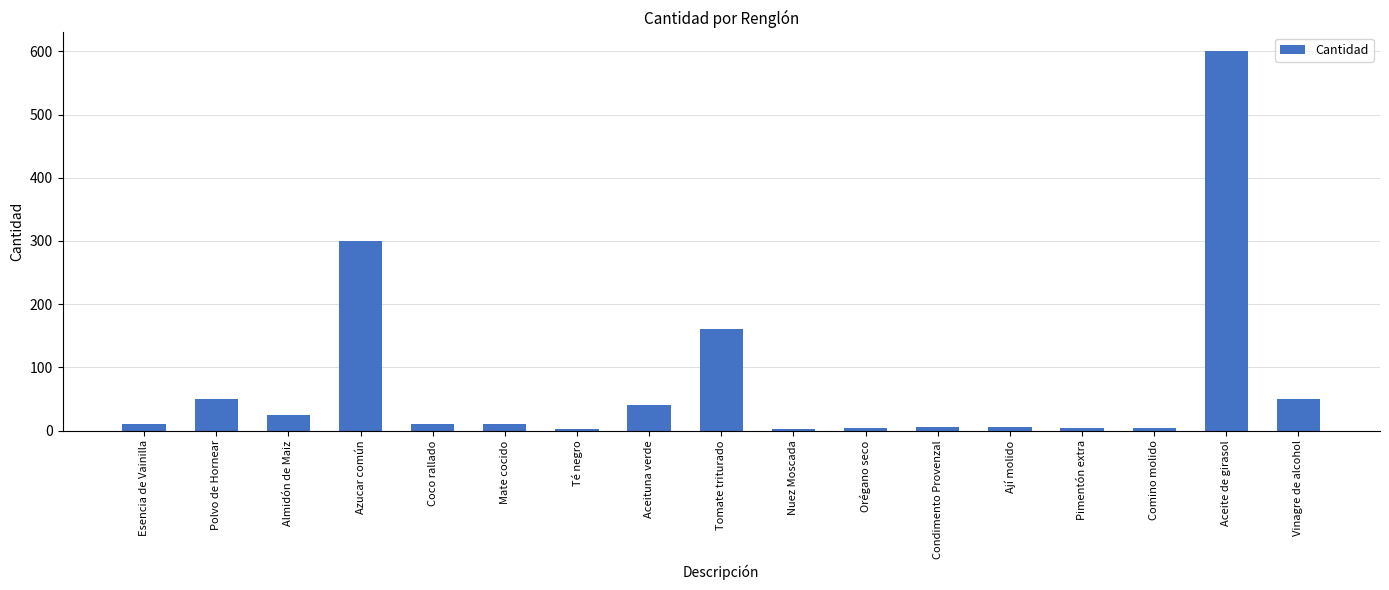

At which label is the value closest to 301?

Azucar común